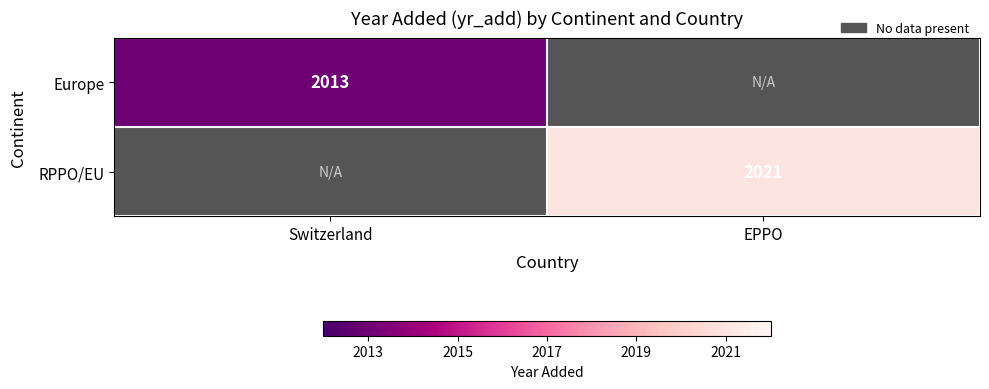

The value of Europe at Switzerland is 1311. True or false?

False